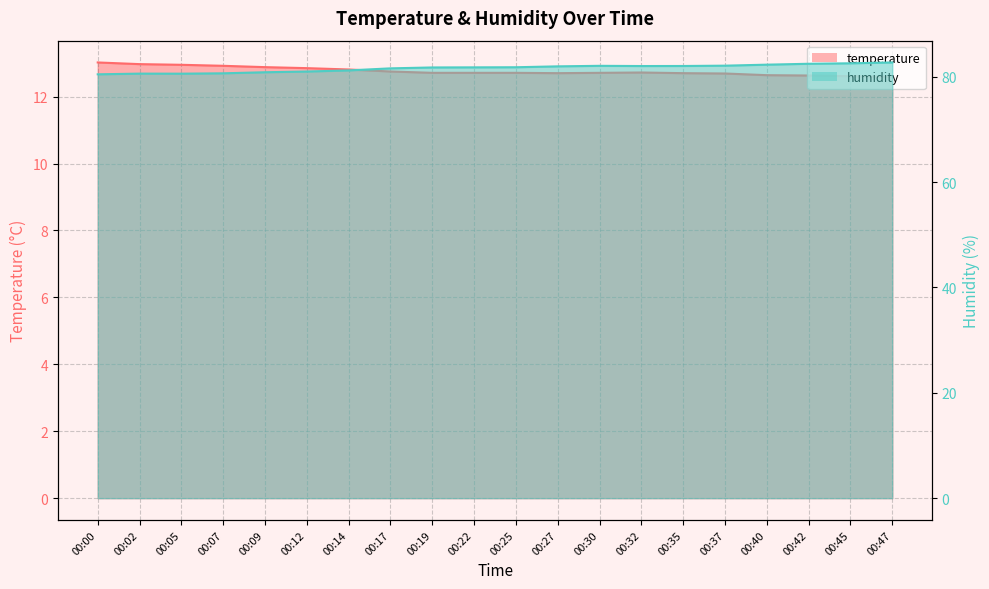

List the labels in order of humidity value, smallest first.

00:00, 00:05, 00:02, 00:07, 00:09, 00:12, 00:14, 00:17, 00:19, 00:22, 00:25, 00:27, 00:32, 00:35, 00:30, 00:37, 00:40, 00:42, 00:45, 00:47